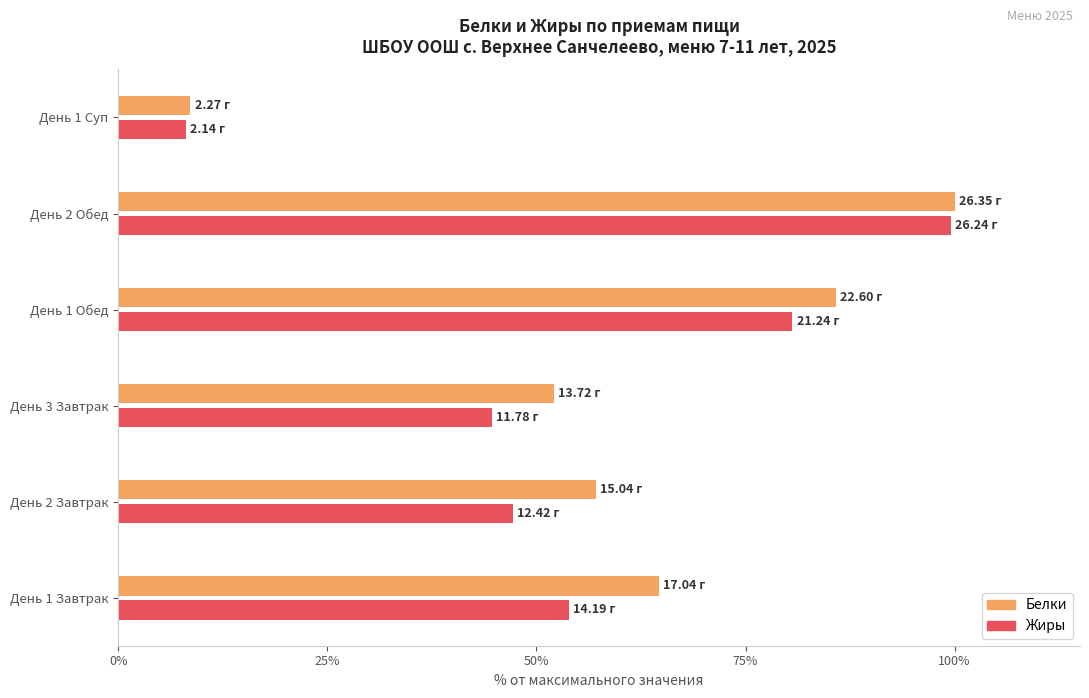

At which label is Белки closest to 54?

День 3 Завтрак